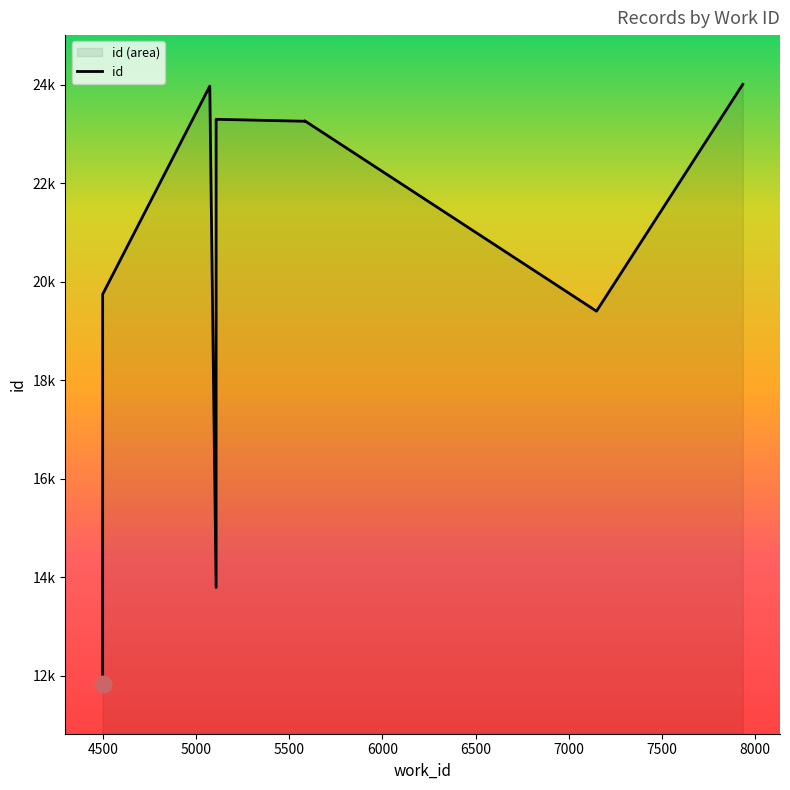

At which label is the value closest to 17916?

7149